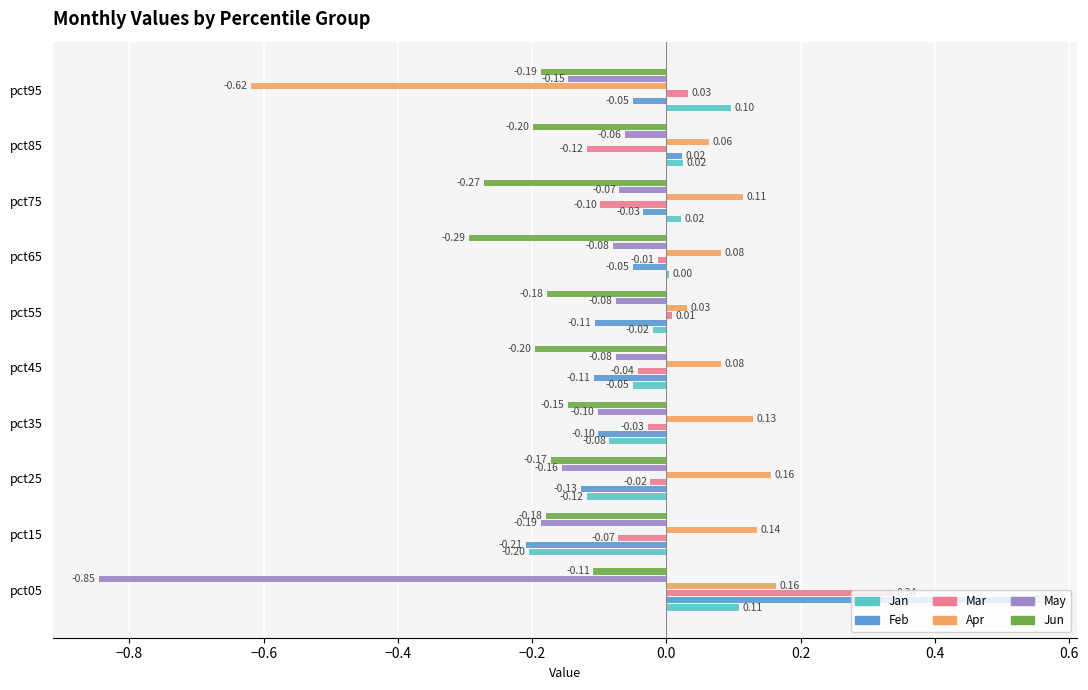

What are all the series names shown in the legend?

Jan, Feb, Mar, Apr, May, Jun